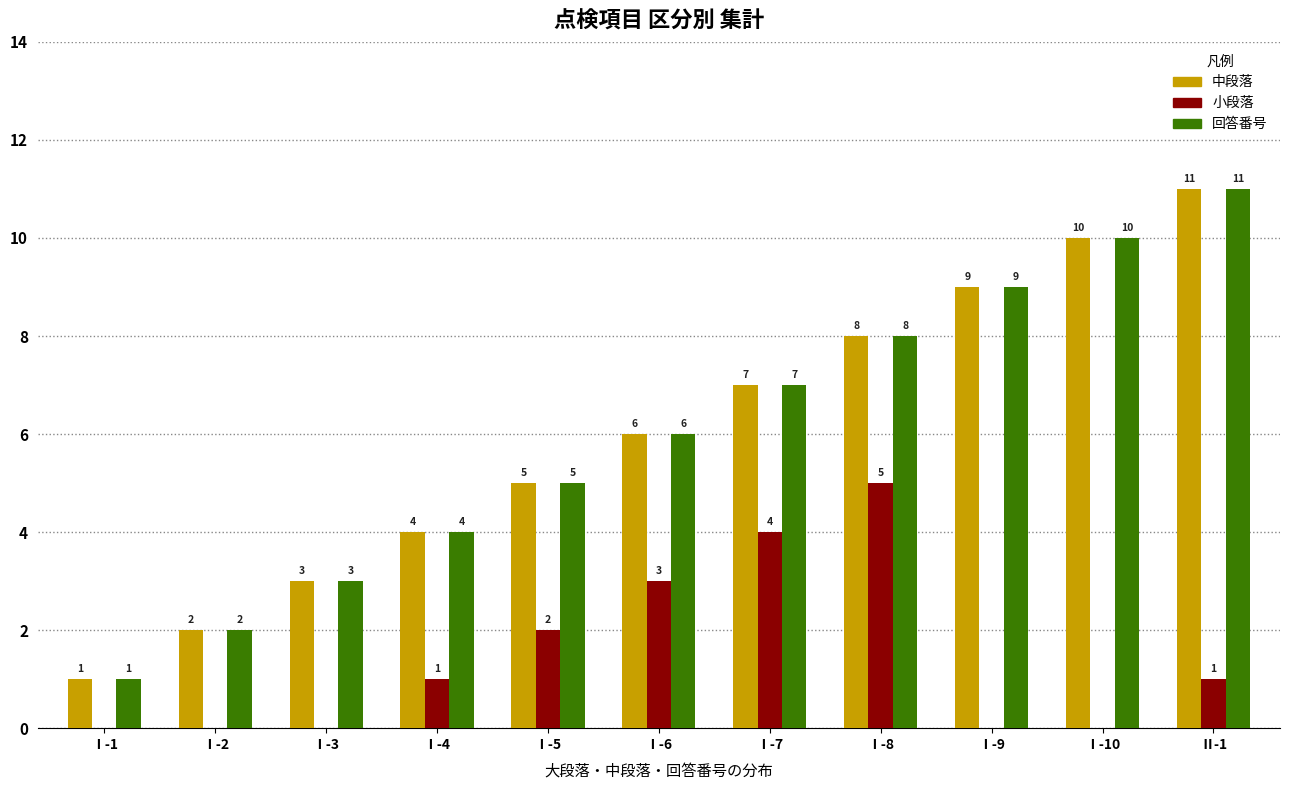

How many groups of bars are there?

11